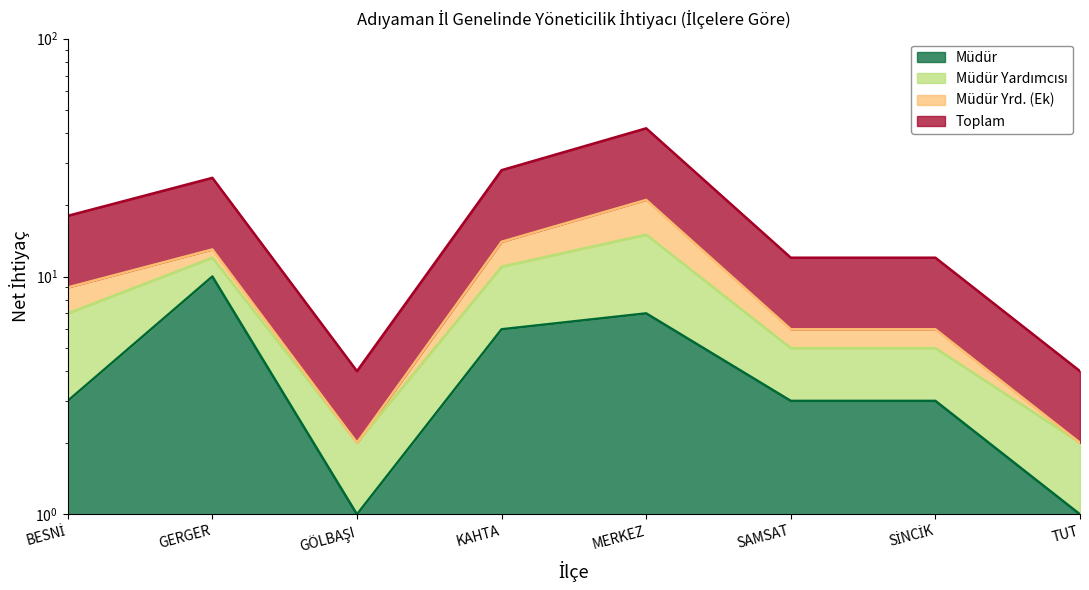

Which category has the highest value across all series?

MERKEZ